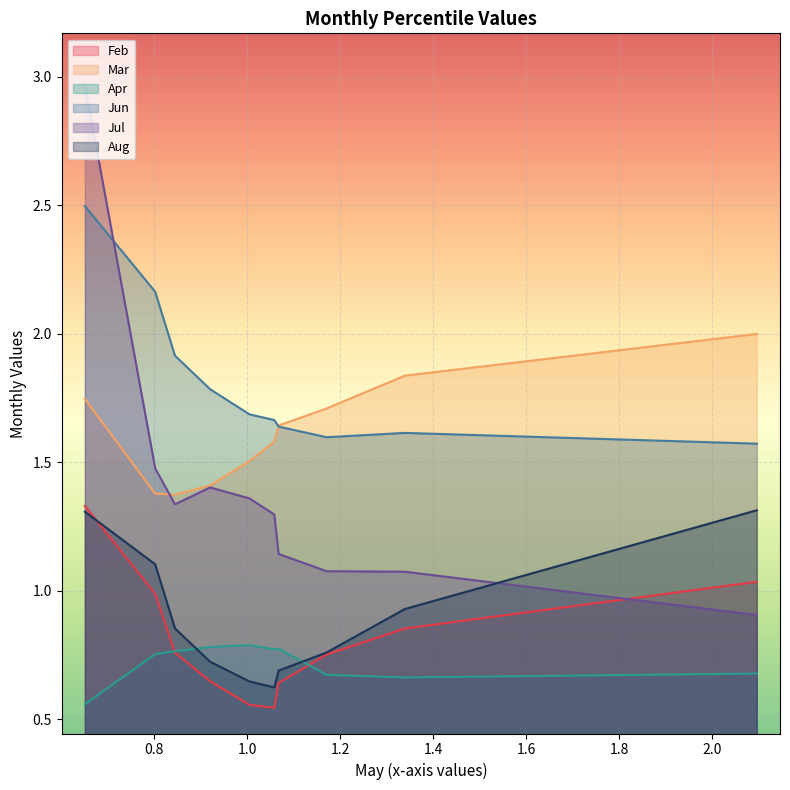

How many lines are shown in the chart?

6